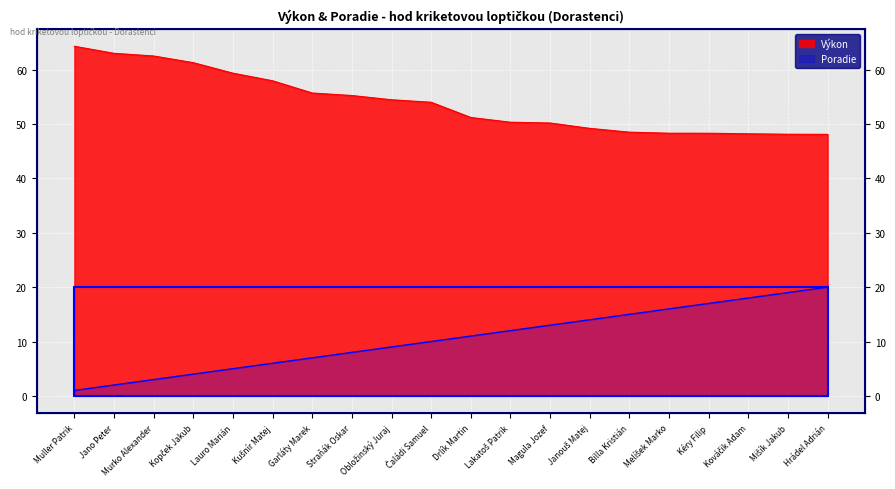

What is the approximate value of Výkon at Kopček Jakub?

61.3